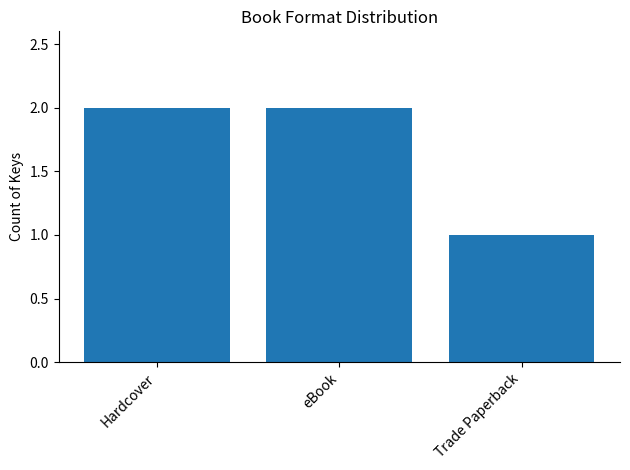

What is the sum of the values at eBook and Hardcover?

4